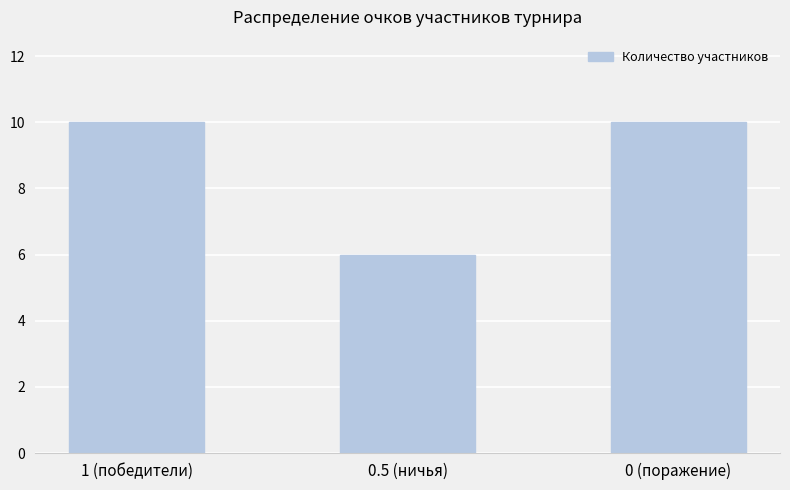

What is the label of the 3rd bar from the right?

1 (победители)